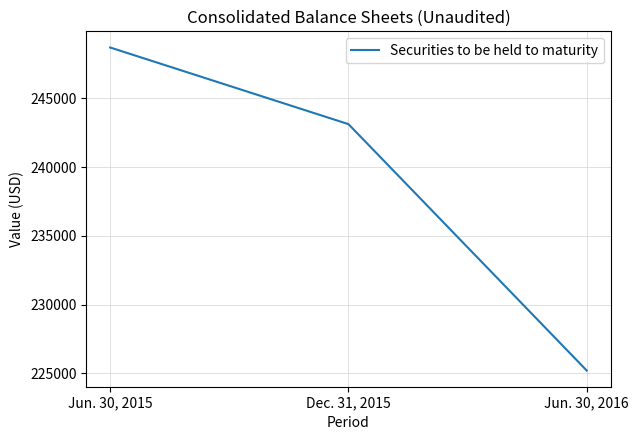

Reading left to right, what are all the values shown in this chart?

248698	243123	225200